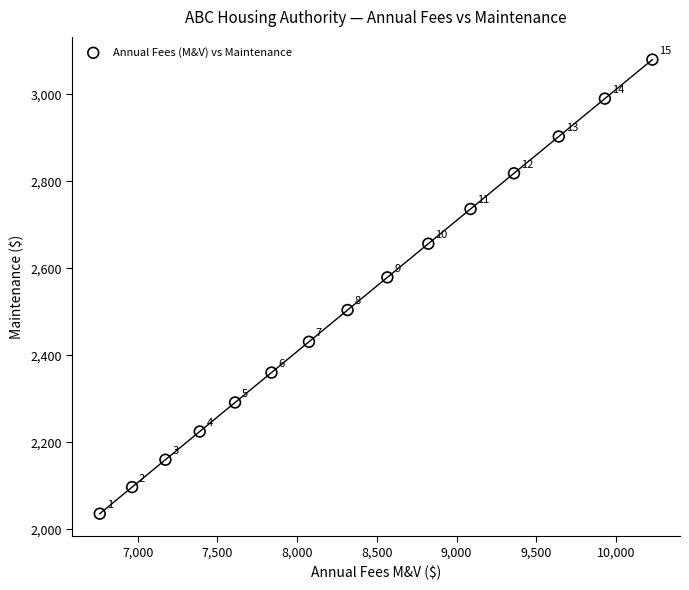

What is the range of X values (max minus min)?

3466.1